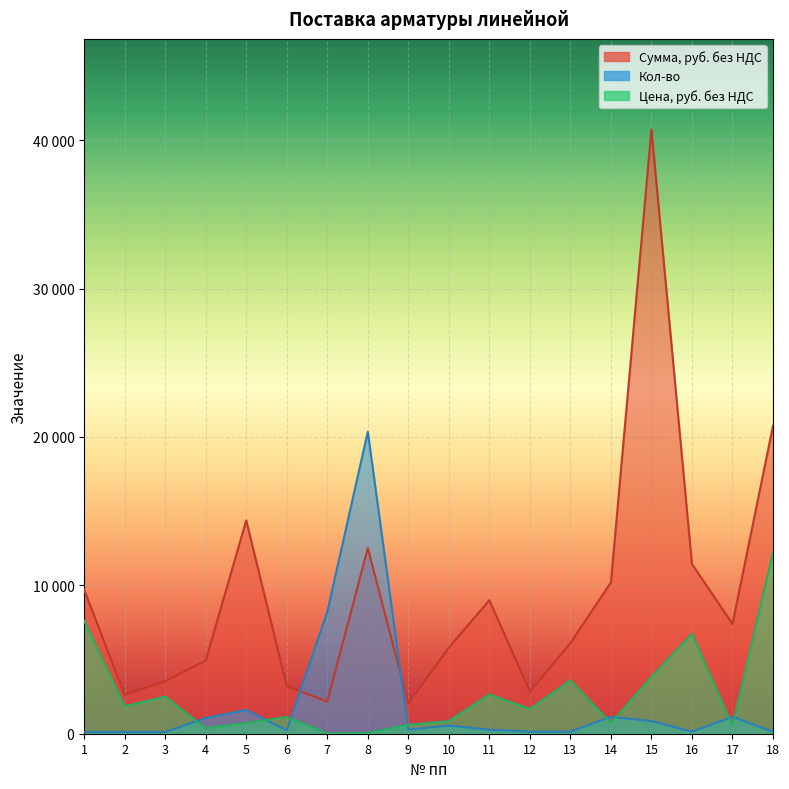

Does the chart display data point markers on the line(s)?

No